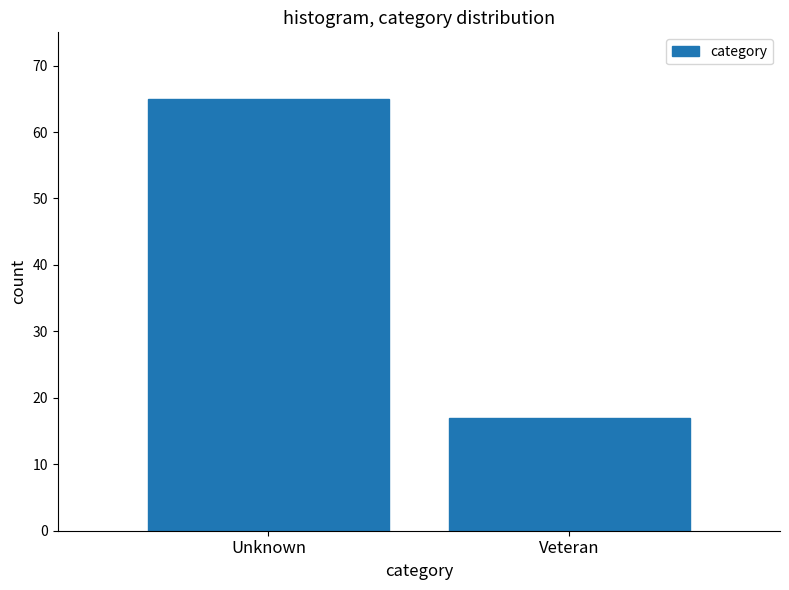

Reading right to left, what are all the values shown in this chart?

17	65